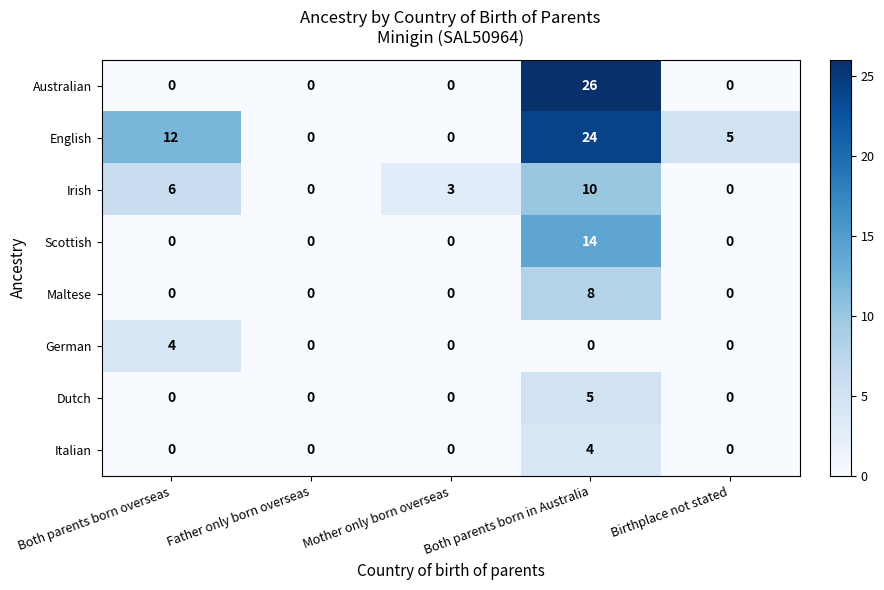

Is it true that Italian equals 3 at Father only born overseas?

False